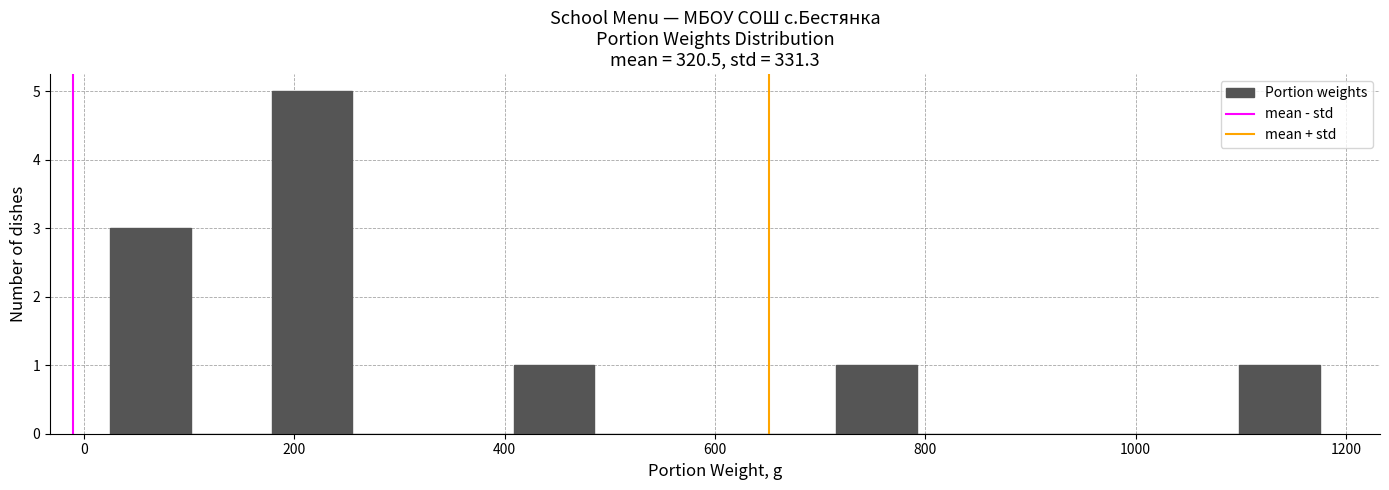

Read against the x-axis, roughly where is the centre of the tallest bar?

220